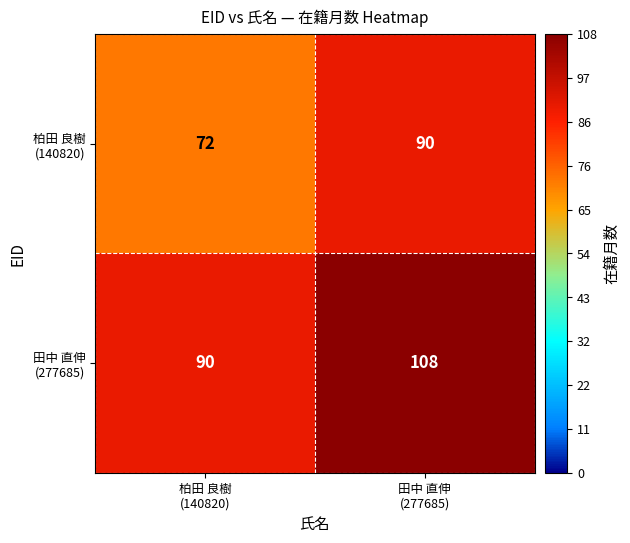

What is the maximum value shown in the chart?

108